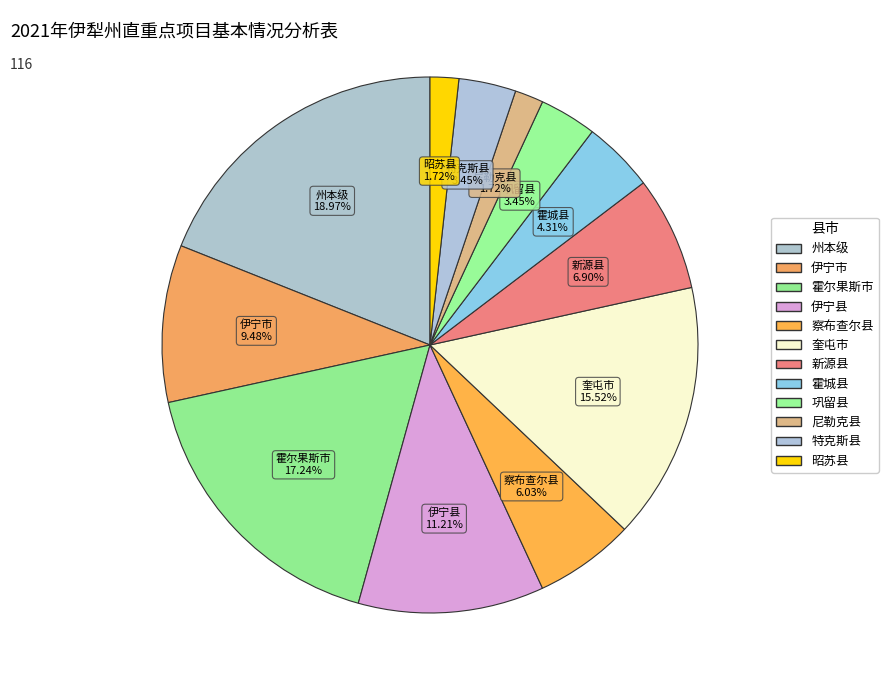

What is the change in value from 伊宁市 to 昭苏县?

-9